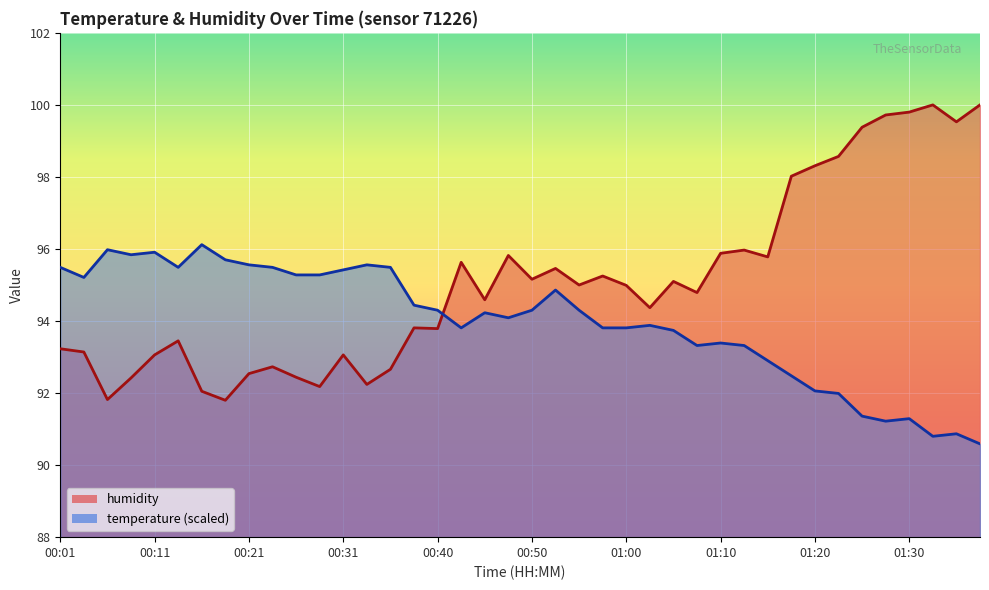

What is the smallest value displayed?

90.6